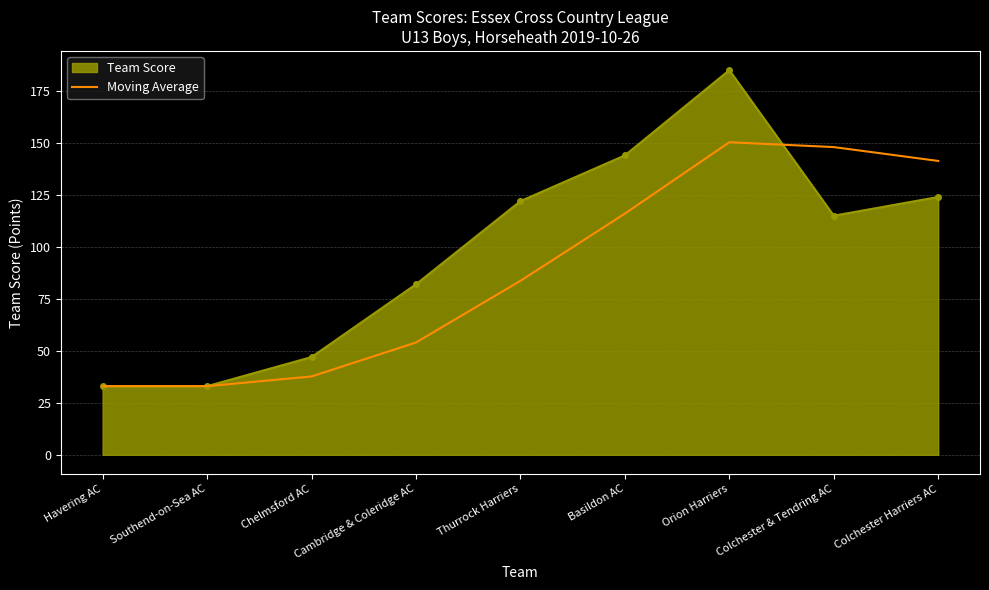

How many categories are shown in the chart?

9